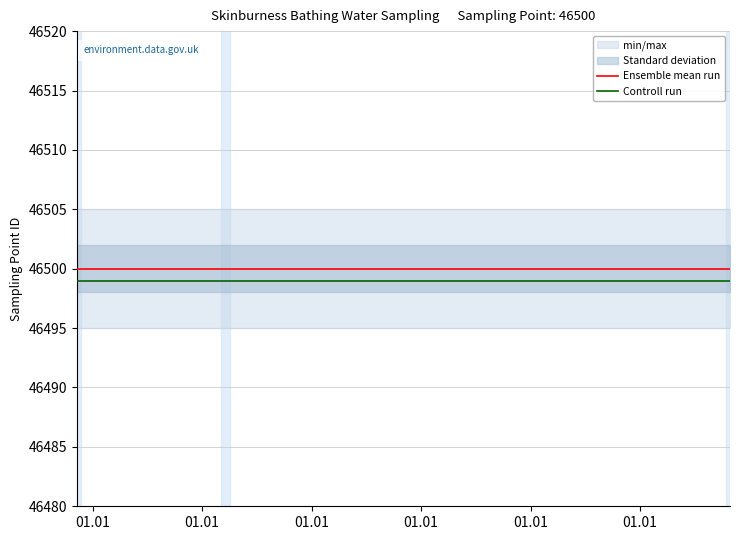

What is the lowest value of the Controll run series?

46499